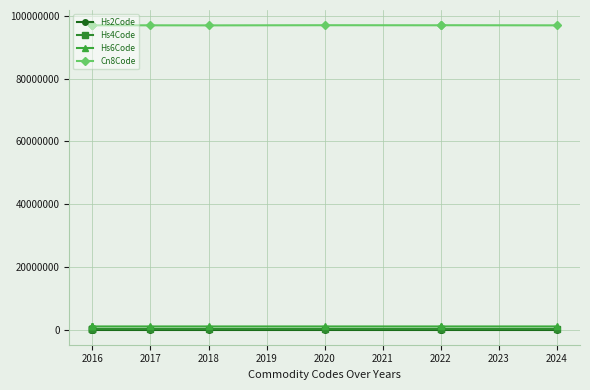

Between 2015 and 2016, which series saw the biggest shift?

Hs2Code